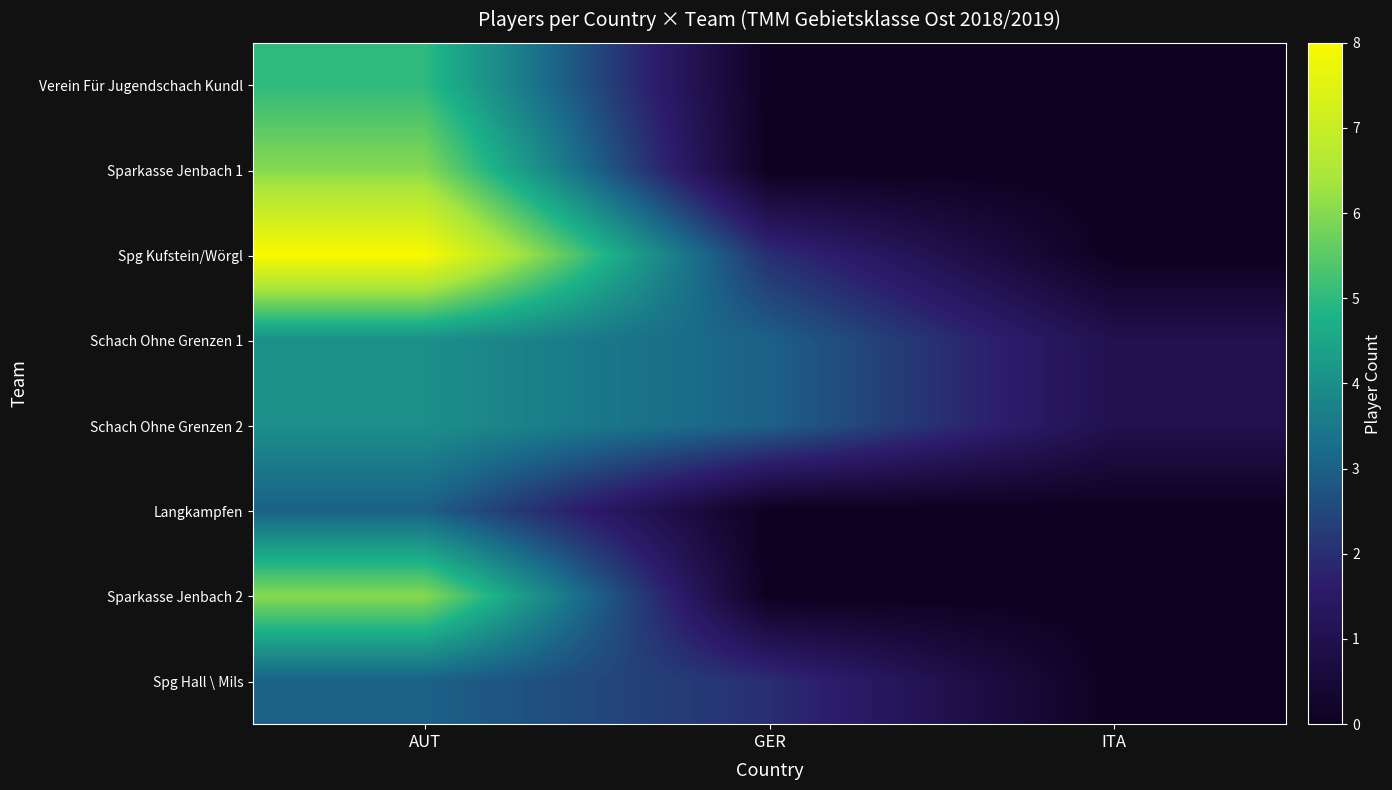

At AUT, list the series in order from smallest to largest.

Langkampfen, Spg Hall \ Mils, Schach Ohne Grenzen 1, Schach Ohne Grenzen 2, Verein Für Jugendschach Kundl, Sparkasse Jenbach 1, Sparkasse Jenbach 2, Spg Kufstein/Wörgl